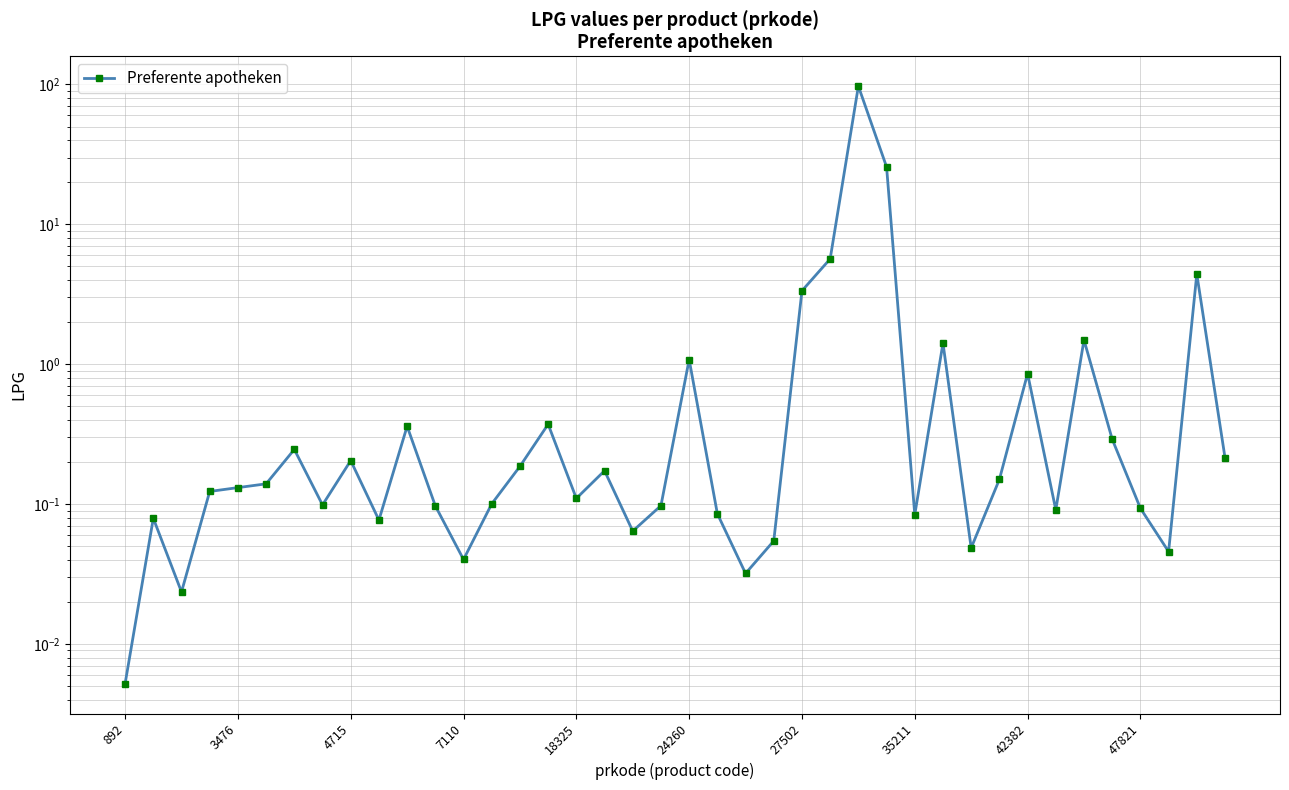

List the labels in order of value, largest first.

26, 27, 25, 38, 24, 34, 29, 20, 32, 15, 10, 35, 27502, 39, 42382, 14, 17, 31, 24260, 18325, 7110, 16, 13, 35211, 19, 11, 36, 33, 21, 28, 3476, 47821, 18, 23, 30, 37, 12, 22, 4715, 892